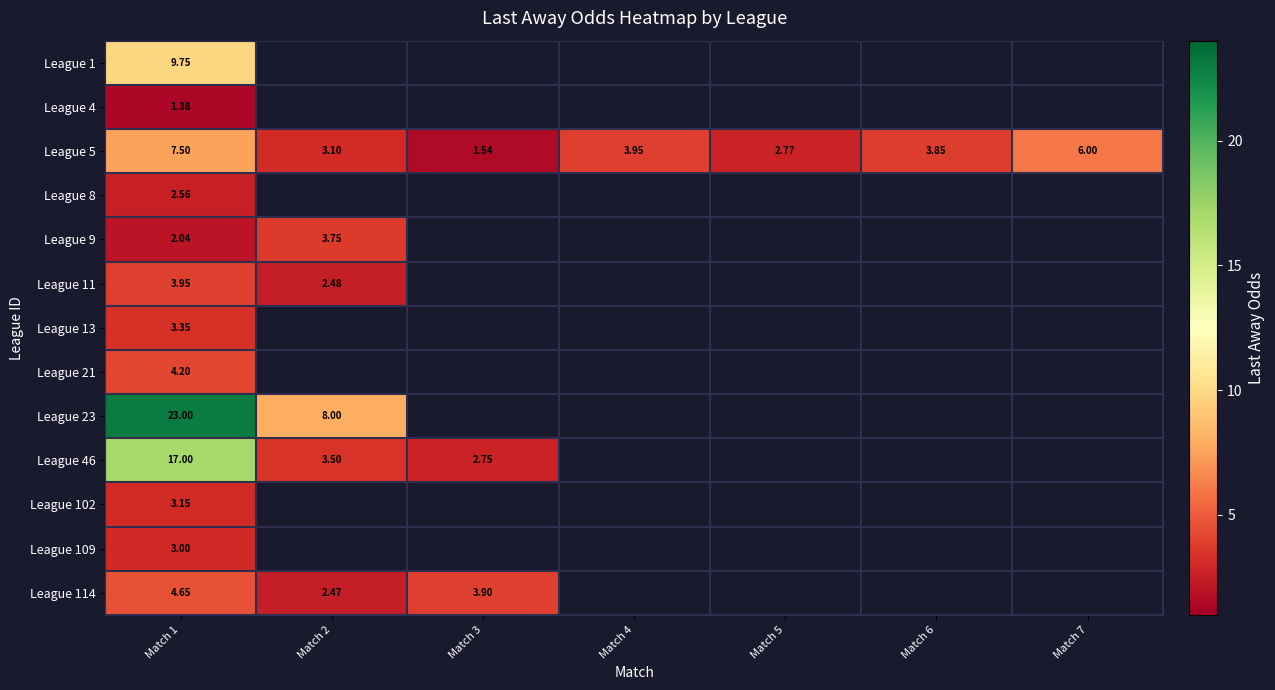

Which series has the widest spread of values?

League 23